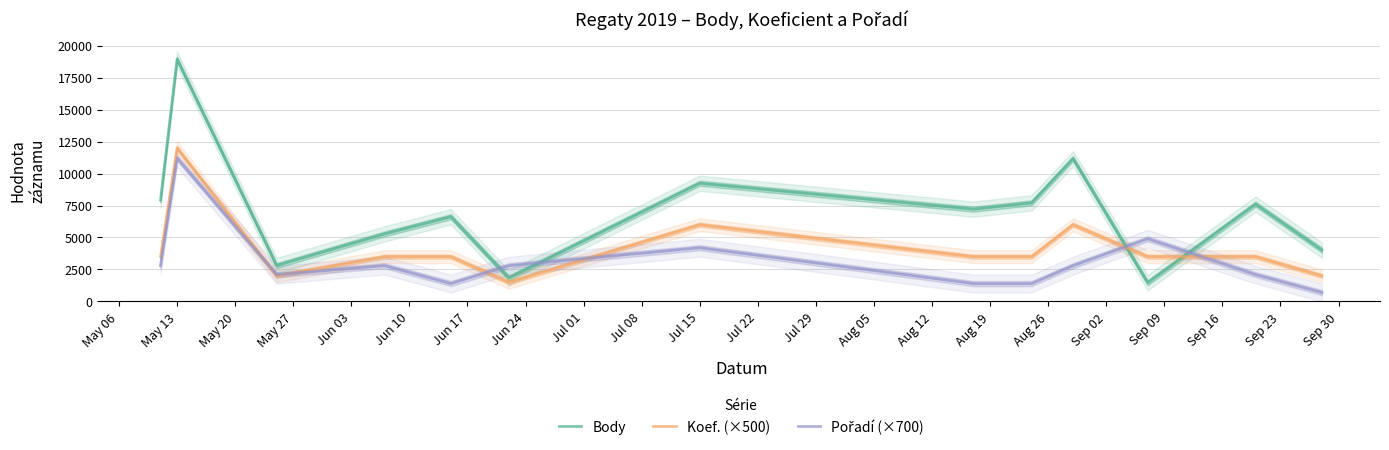

At which label does Koef. (×500) first exceed 3500?

May 13